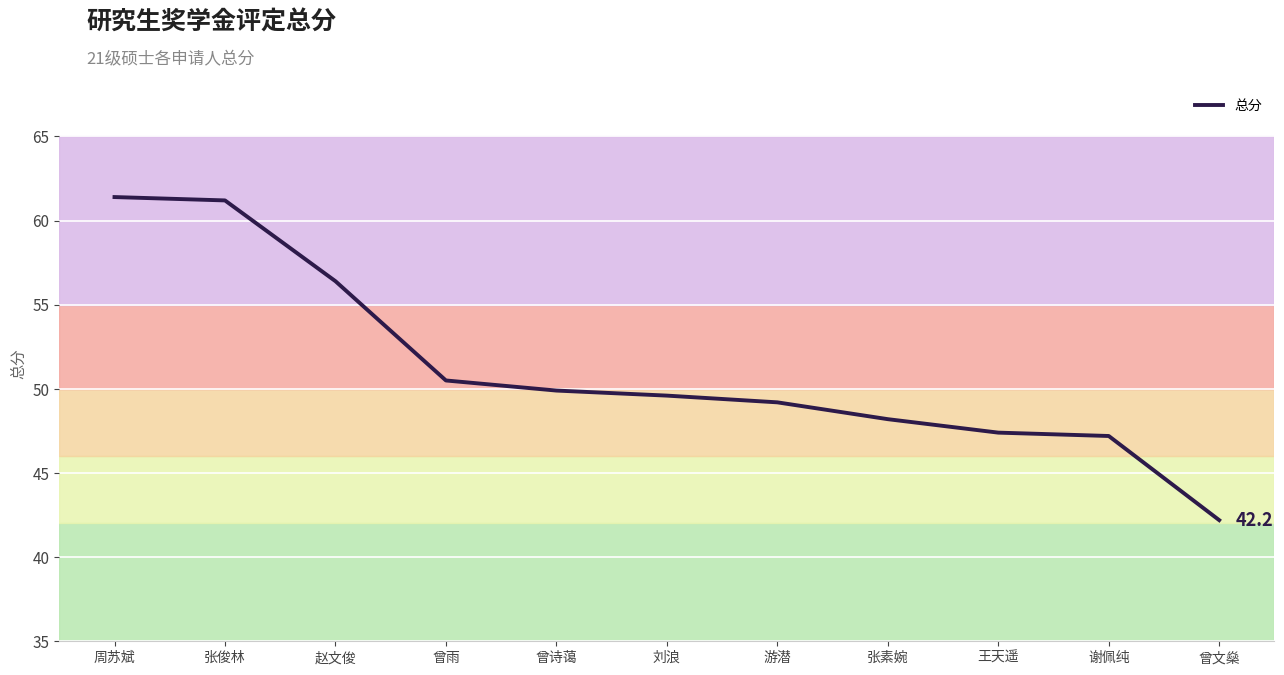

What position from the right is 谢佩纯?

2